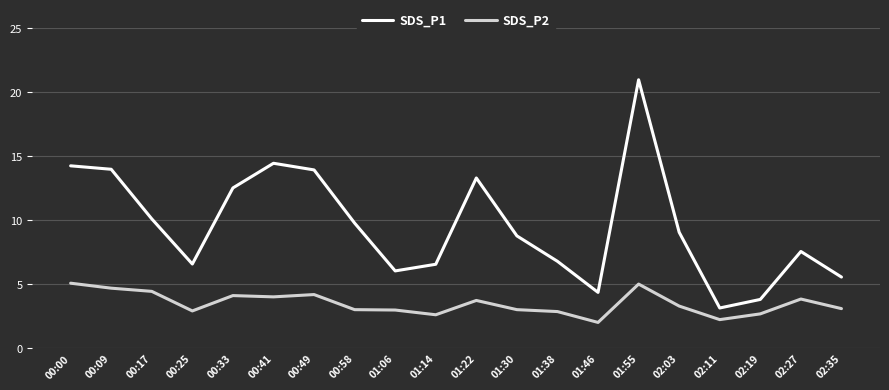

At which category does SDS_P1 reach its first local peak?

00:41